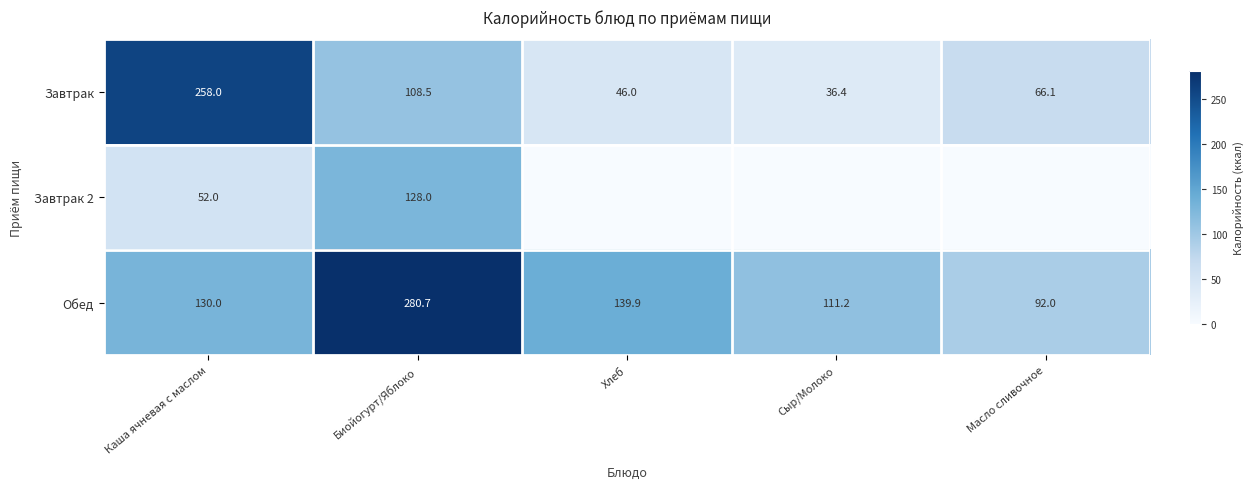

At which category is the sum across all series the highest?

Биойогурт/Яблоко